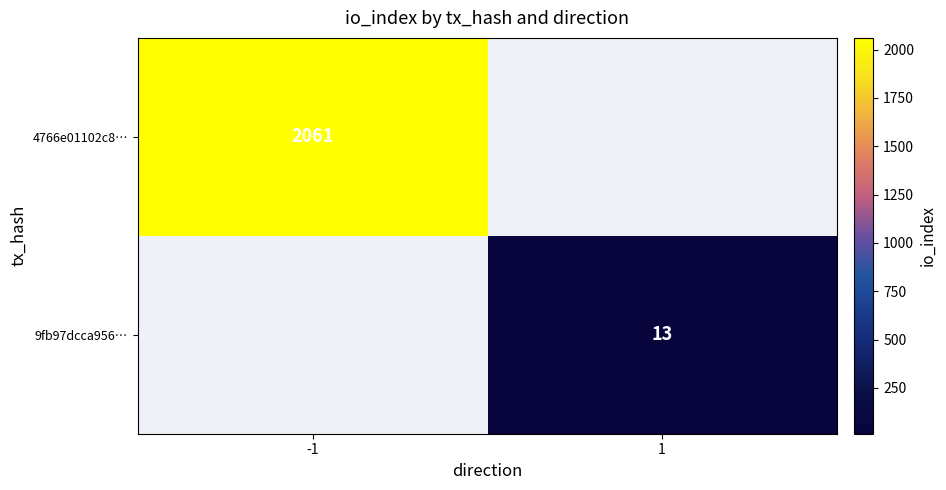

True or false: 9fb97dcca956… has a value of 13 at 1.

True